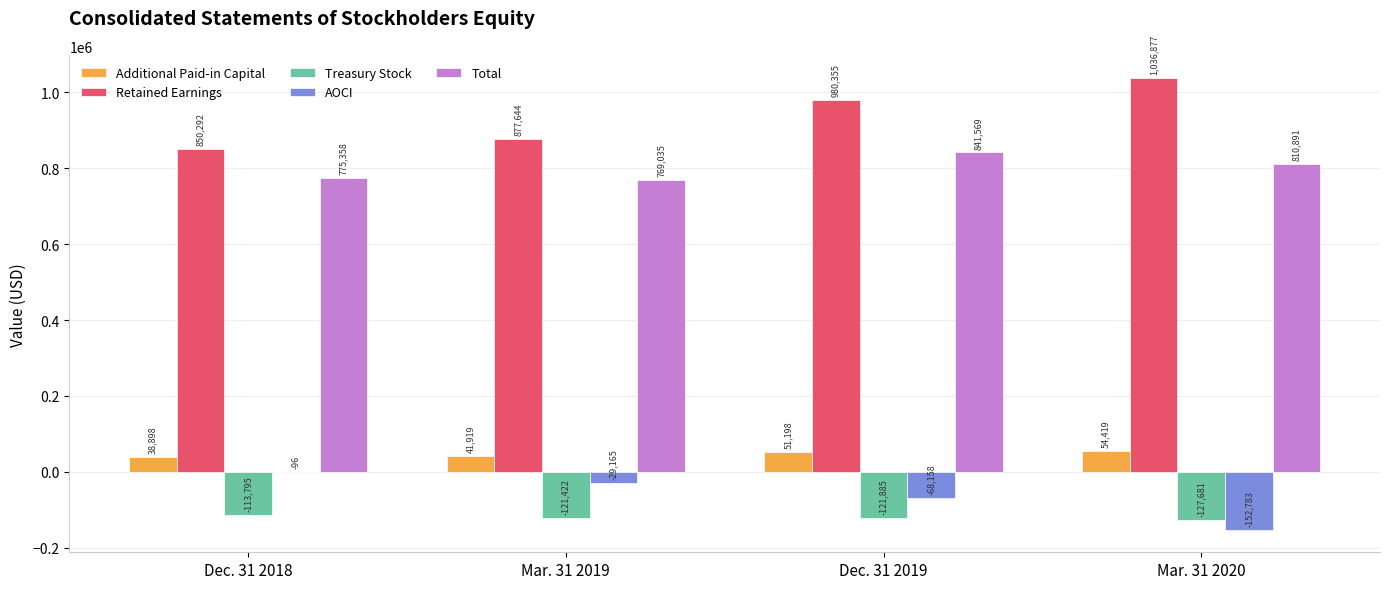

Is the value of AOCI at Dec. 31 2018 greater than the value of Retained Earnings at Mar. 31 2020?

No